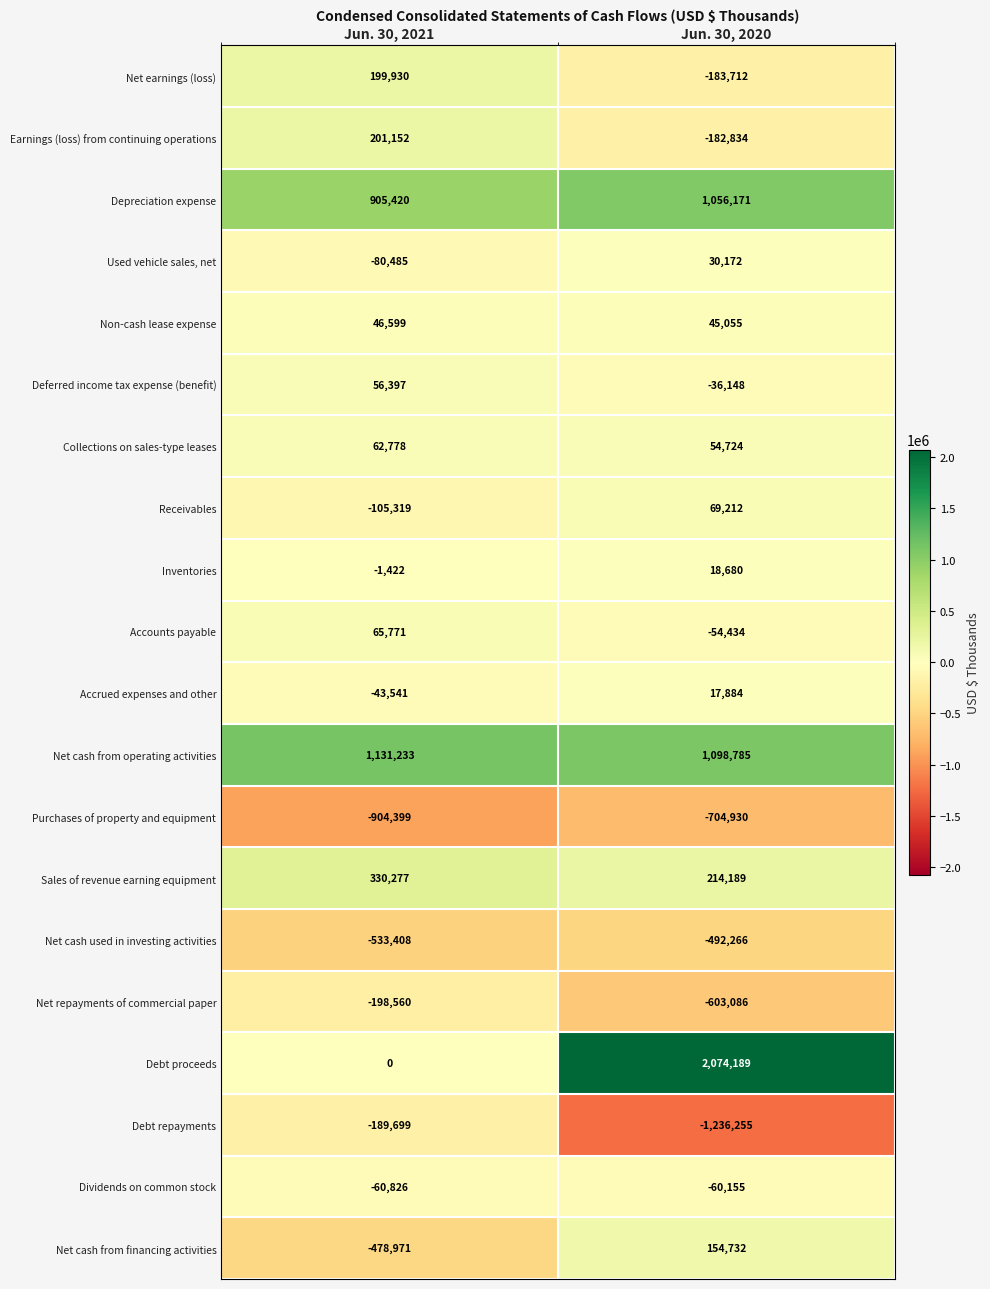

Rank the series at Jun. 30, 2021 from highest to lowest value.

Net cash from operating activities, Depreciation expense, Sales of revenue earning equipment, Earnings (loss) from continuing operations, Net earnings (loss), Accounts payable, Collections on sales-type leases, Deferred income tax expense (benefit), Non-cash lease expense, Debt proceeds, Inventories, Accrued expenses and other, Dividends on common stock, Used vehicle sales, net, Receivables, Debt repayments, Net repayments of commercial paper, Net cash from financing activities, Net cash used in investing activities, Purchases of property and equipment